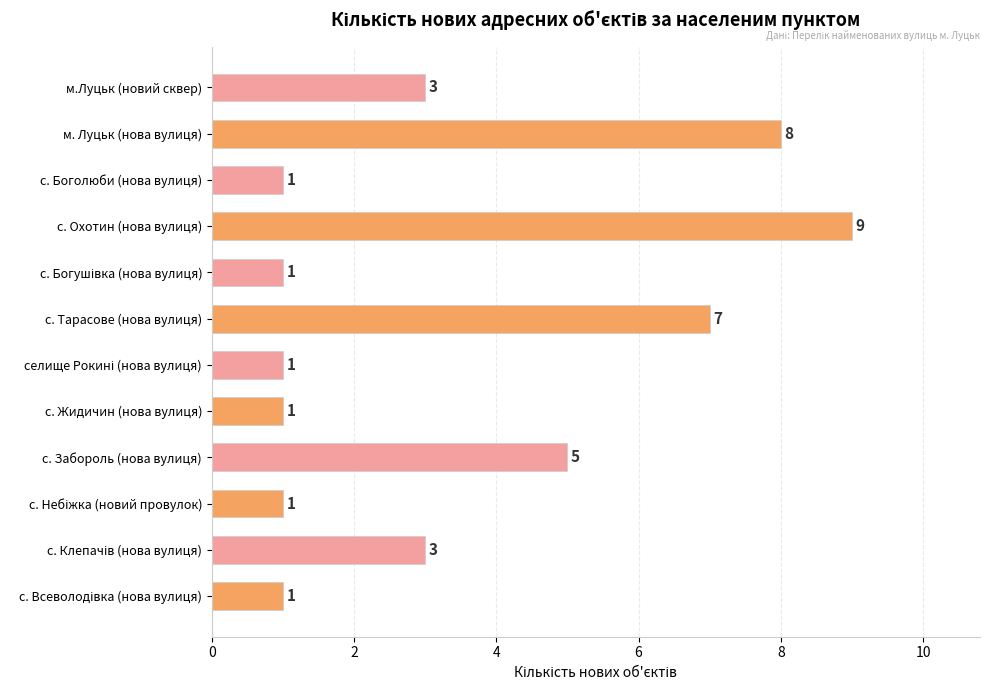

What is the label of the 8th bar from the top?

с. Жидичин (нова вулиця)